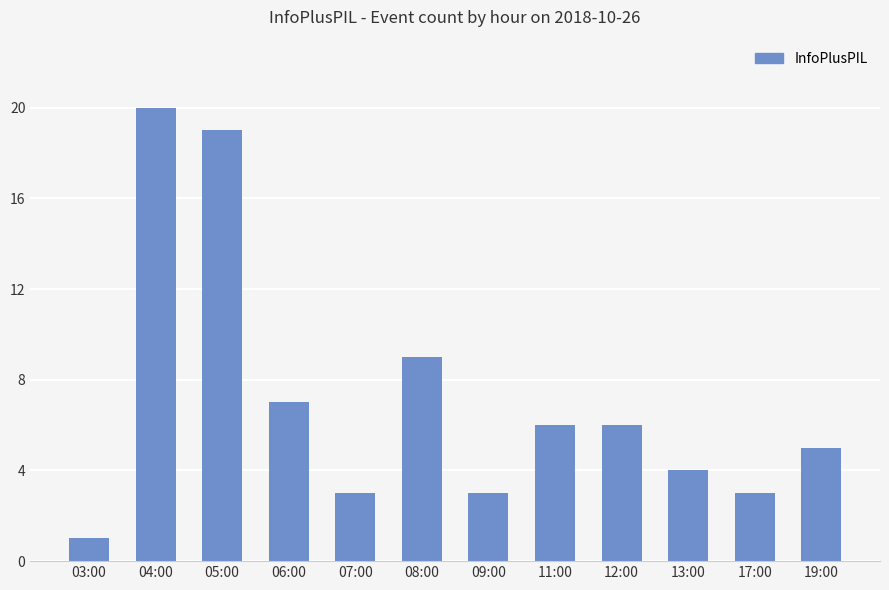

How many series are shown in this chart?

1